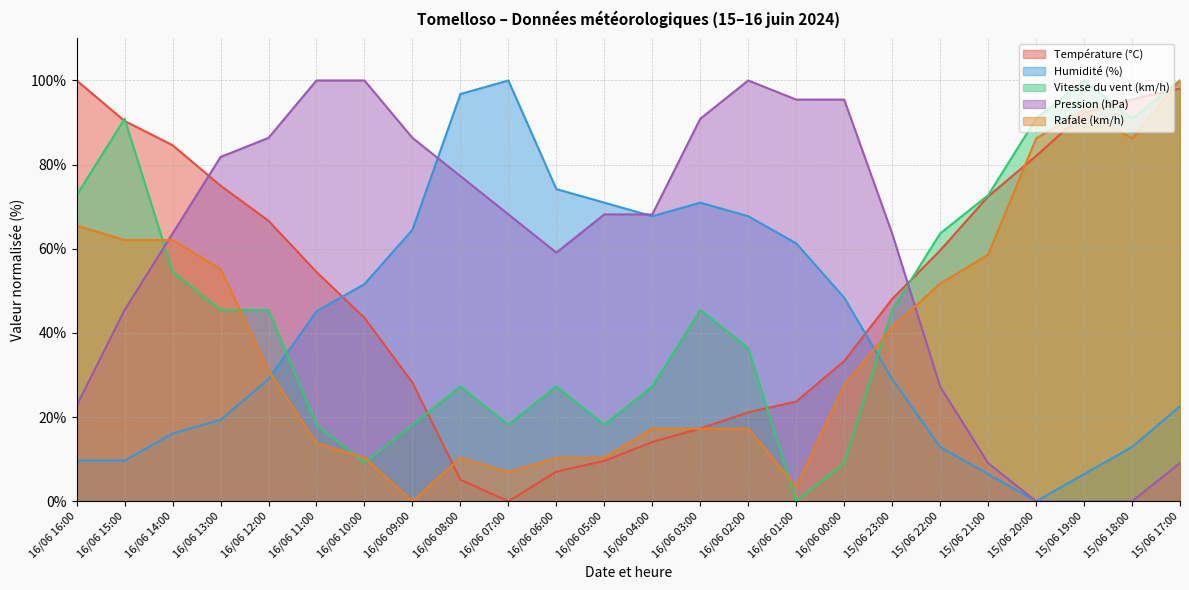

The Rafale (km/h) series shows 10.3 at 16/06 06:00. True or false?

True